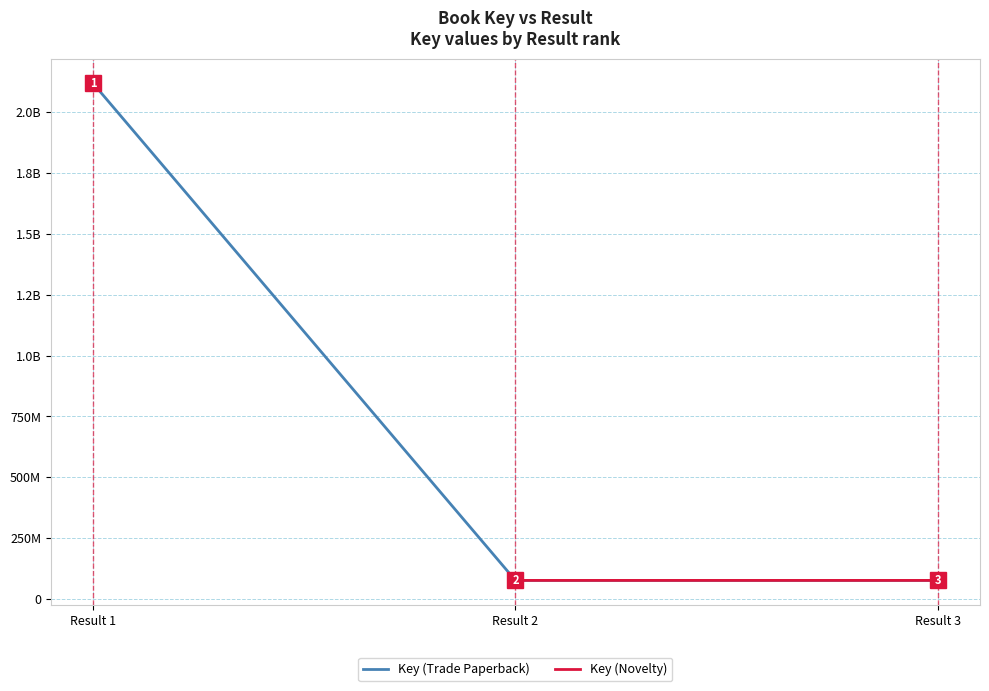

Does the chart display data point markers on the line(s)?

Yes